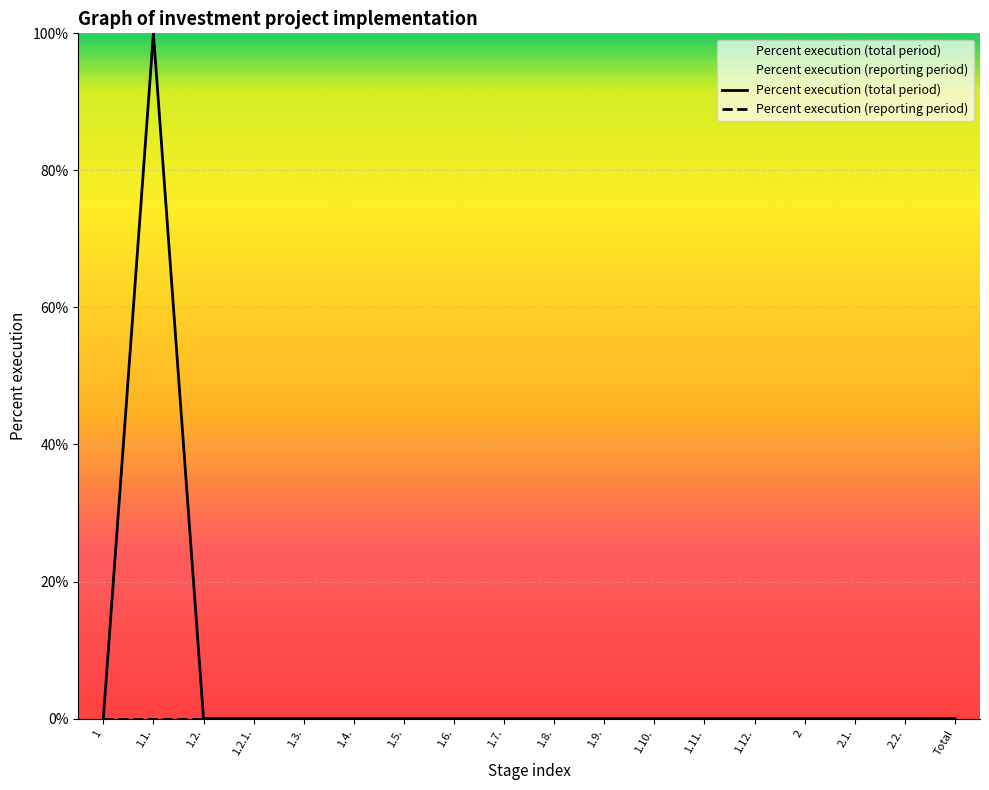

The value at 2.2. is -68. True or false?

False